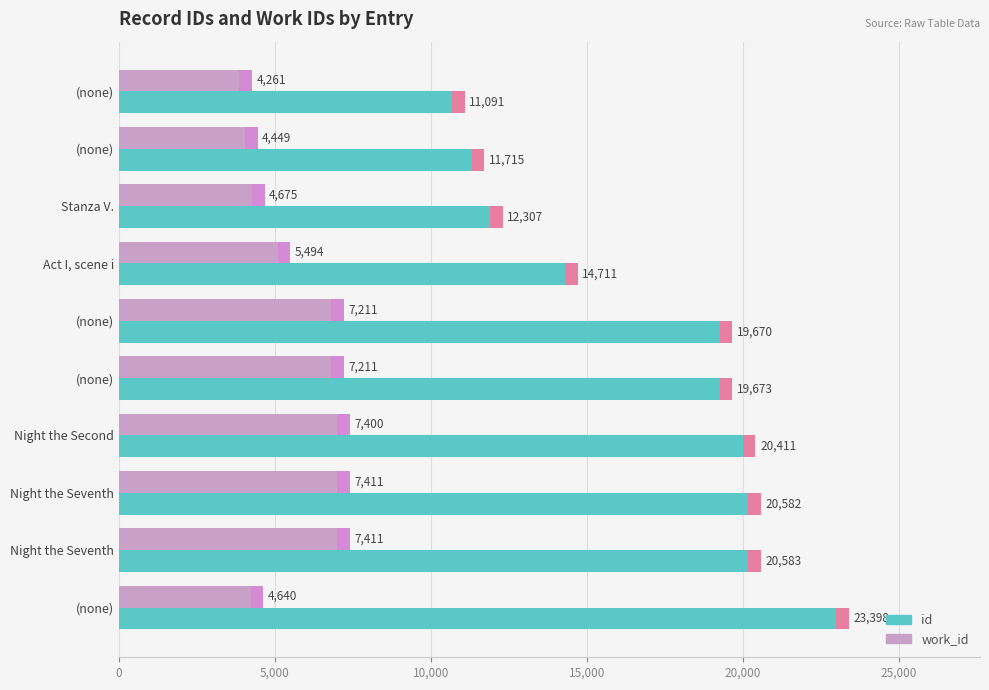

Are the bars grouped side by side (vs. stacked)?

Yes